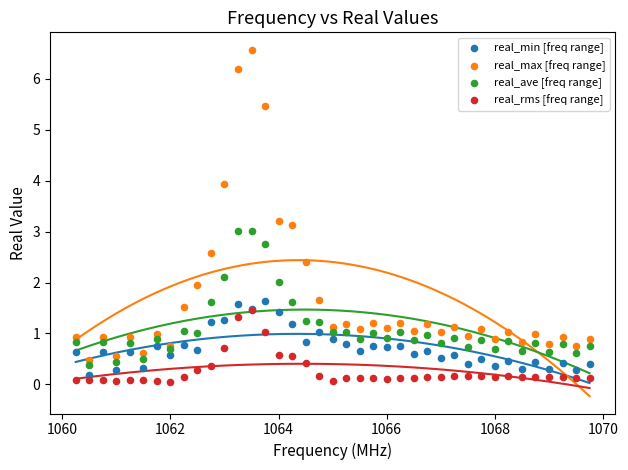

What are all the series names shown in the legend?

real_min [freq range], real_max [freq range], real_ave [freq range], real_rms [freq range]